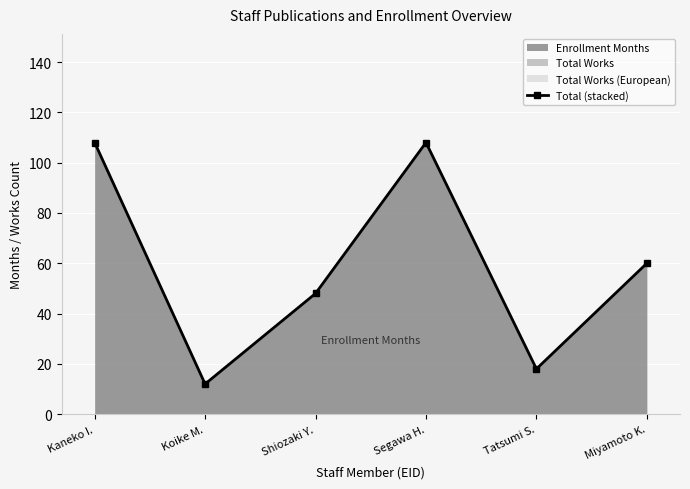

What is the change in value from Kaneko I. to Tatsumi S.?

-90